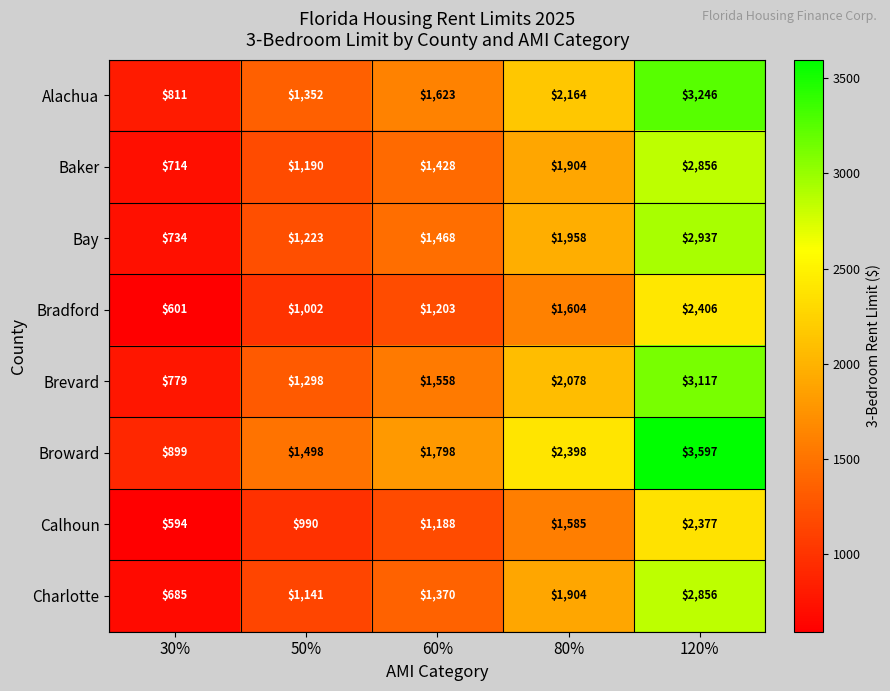

Which series has the widest spread of values?

Broward